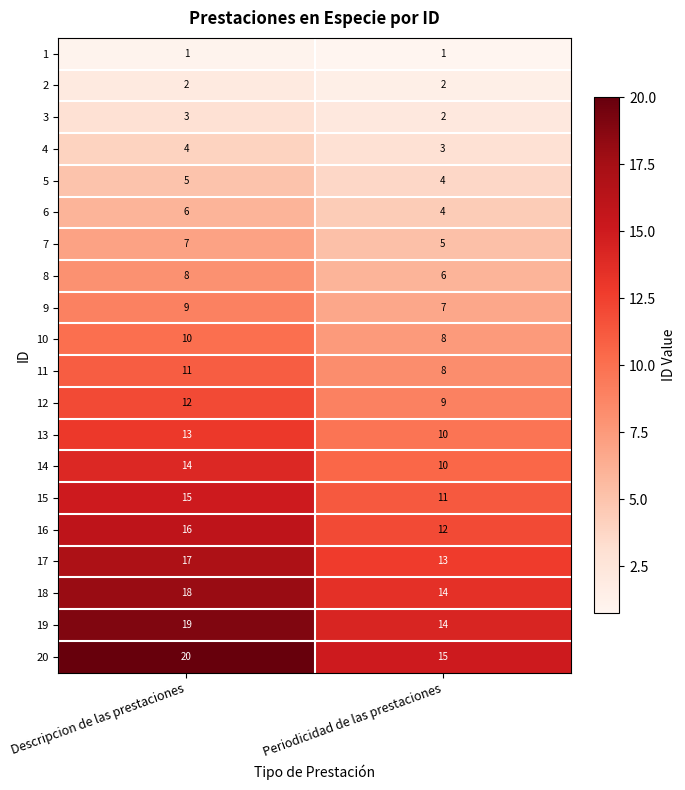

What is the spread (max minus min) of values at Descripcion de las prestaciones?

19